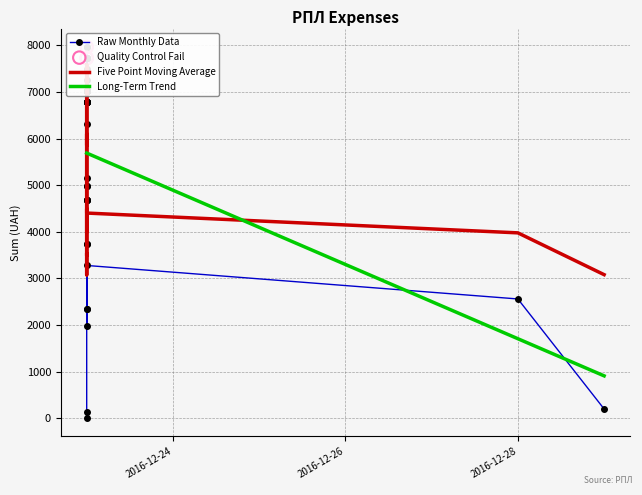

Approximately how many times larger is the value at 8 compared to 20?

0.9